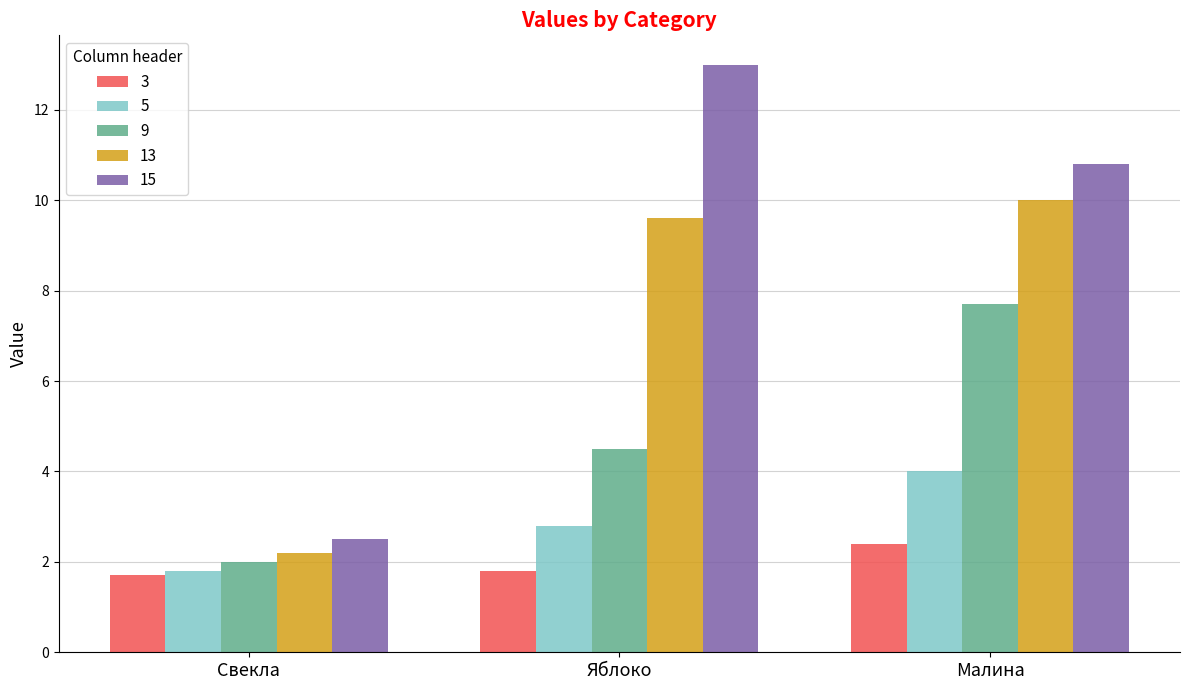

Between Свекла and Малина, which series saw the biggest shift?

15